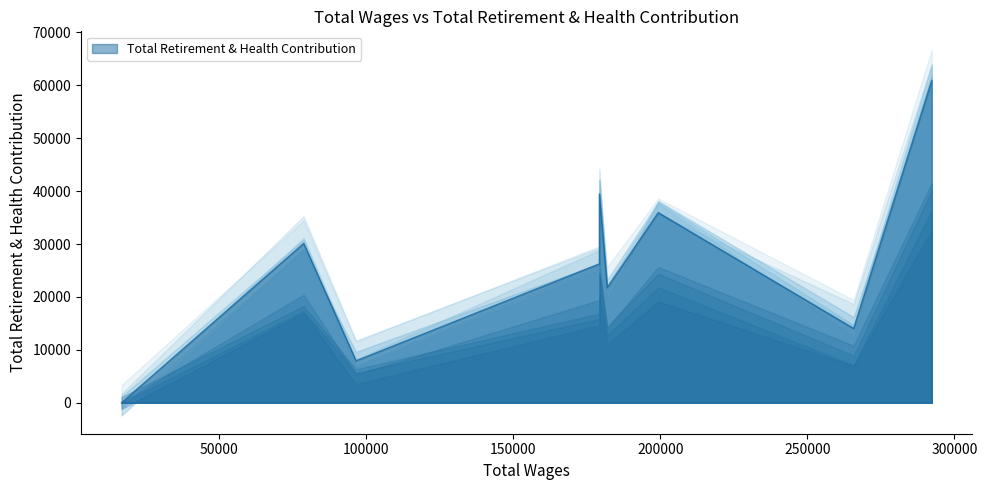

The chart shows a value of 14015 at 265716.0. True or false?

True